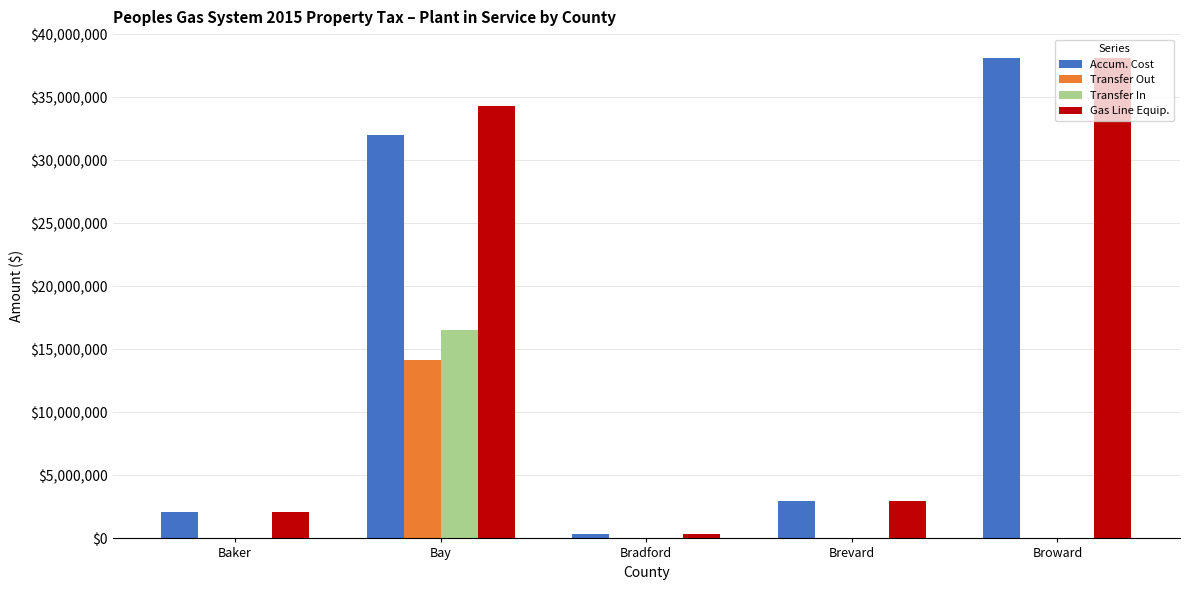

What are all the series names shown in the legend?

Accum. Cost, Transfer Out, Transfer In, Gas Line Equip.